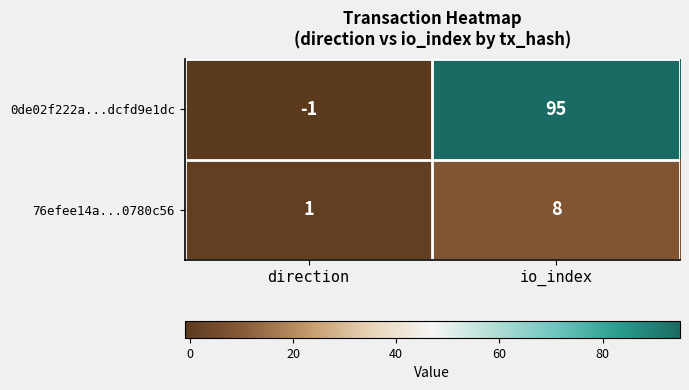

What value does the 0de02f222a...dcfd9e1dc series have at io_index?

95